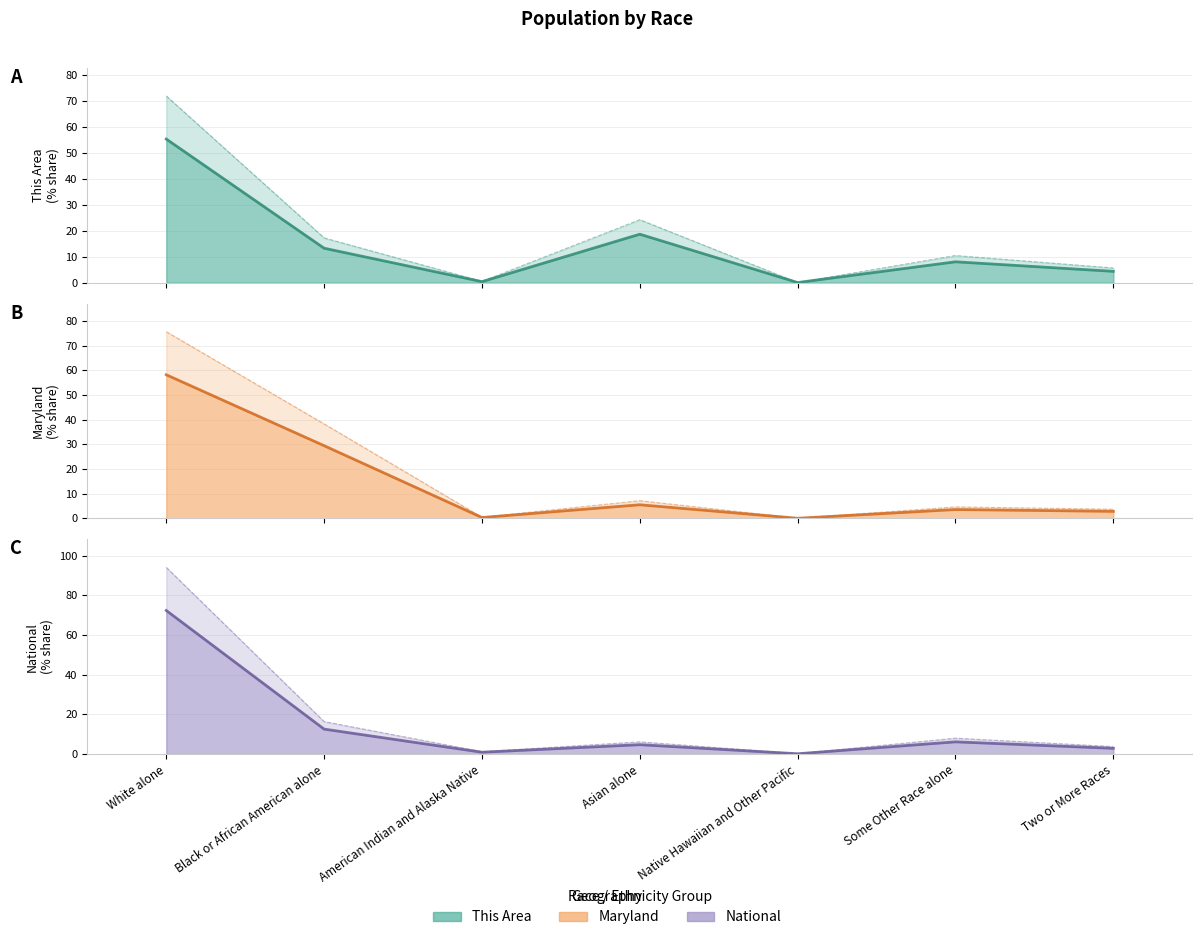

Where do Maryland and National first cross each other?

White alone and Black or African American alone